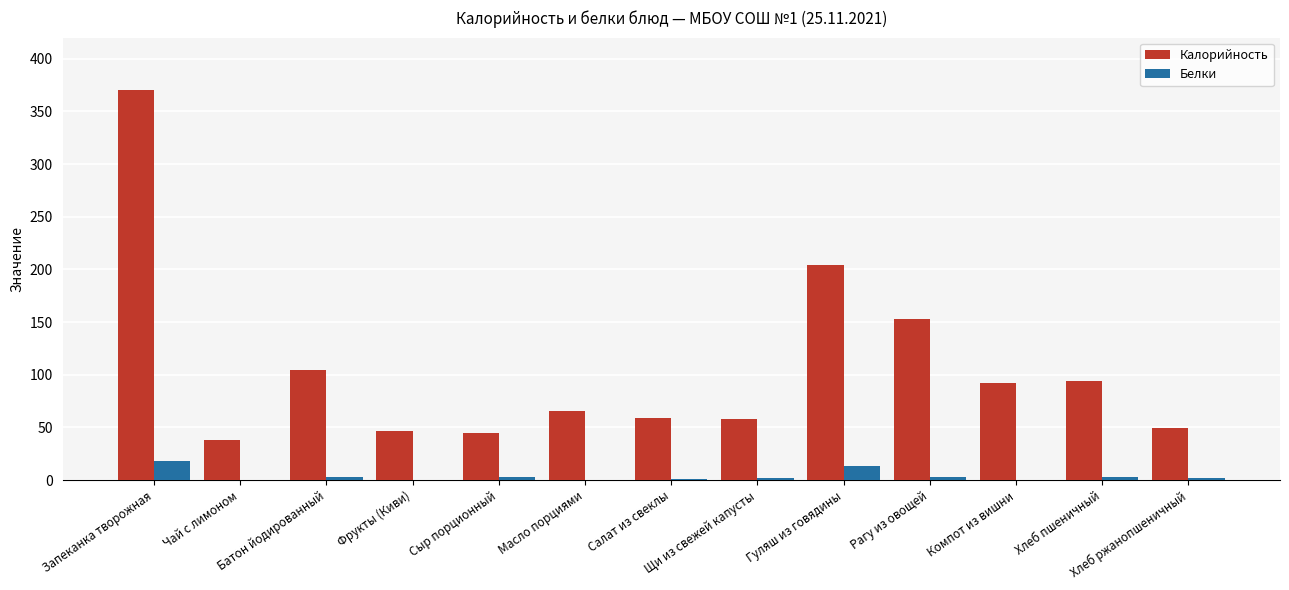

Is the value of Белки at Гуляш из говядины greater than the value of Калорийность at Запеканка творожная?

No